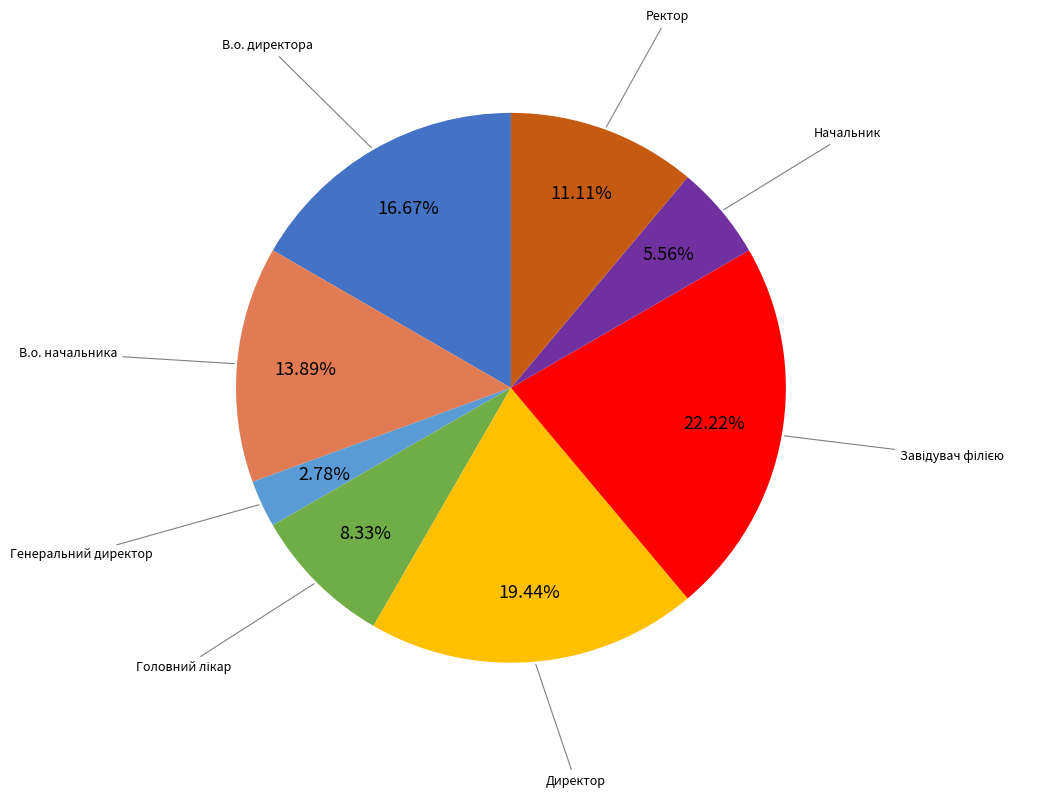

Which has a higher value, Ректор or В.о. начальника?

В.о. начальника